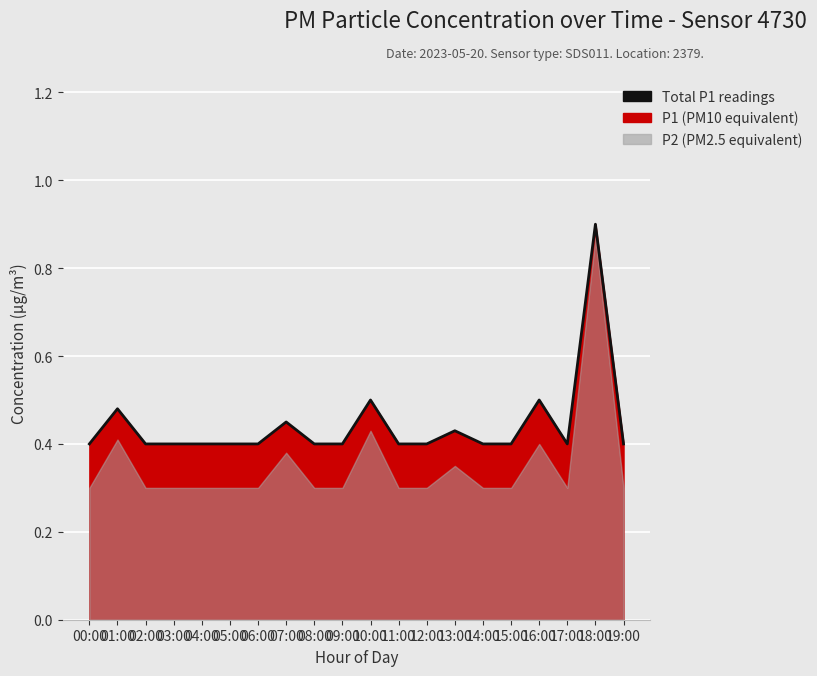

What is the difference between the maximum and minimum values?

0.5